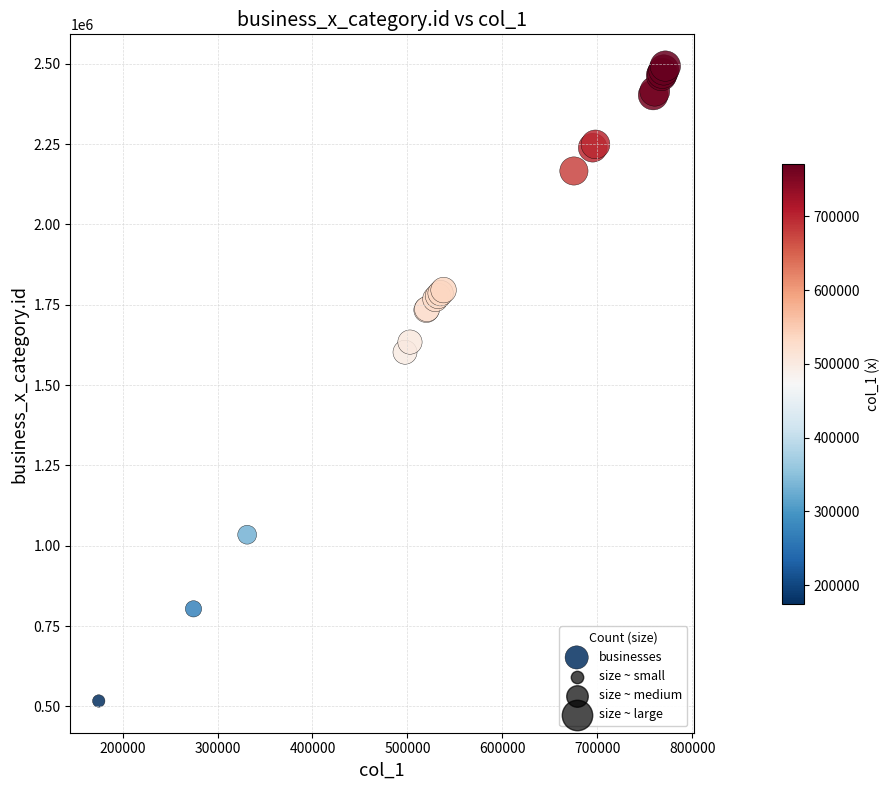

What Y value in the scatter plot is closest to 1504733?

1602214